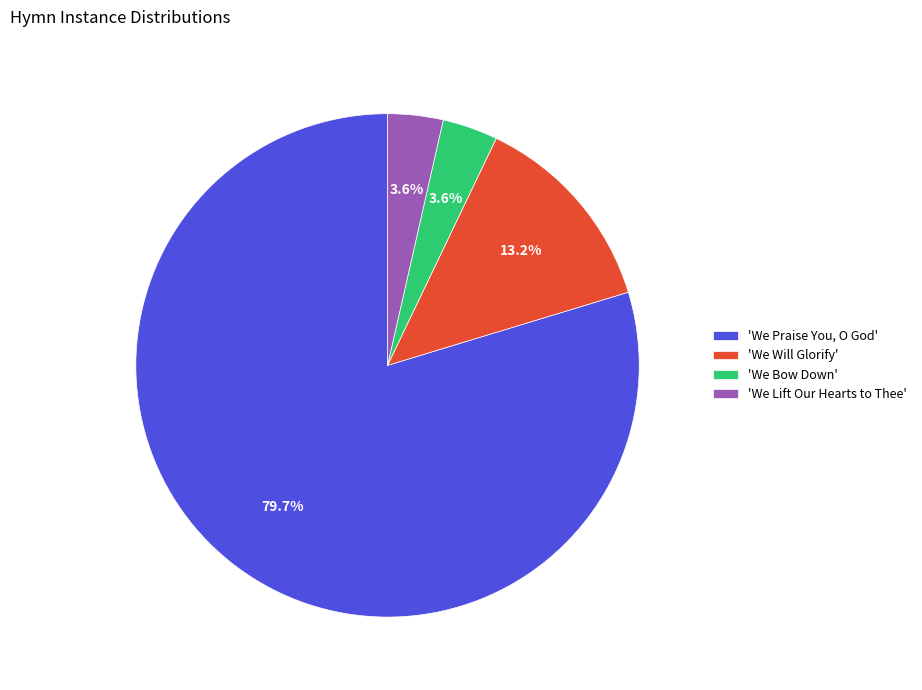

Which category accounts for the majority?

'We Praise You, O God'